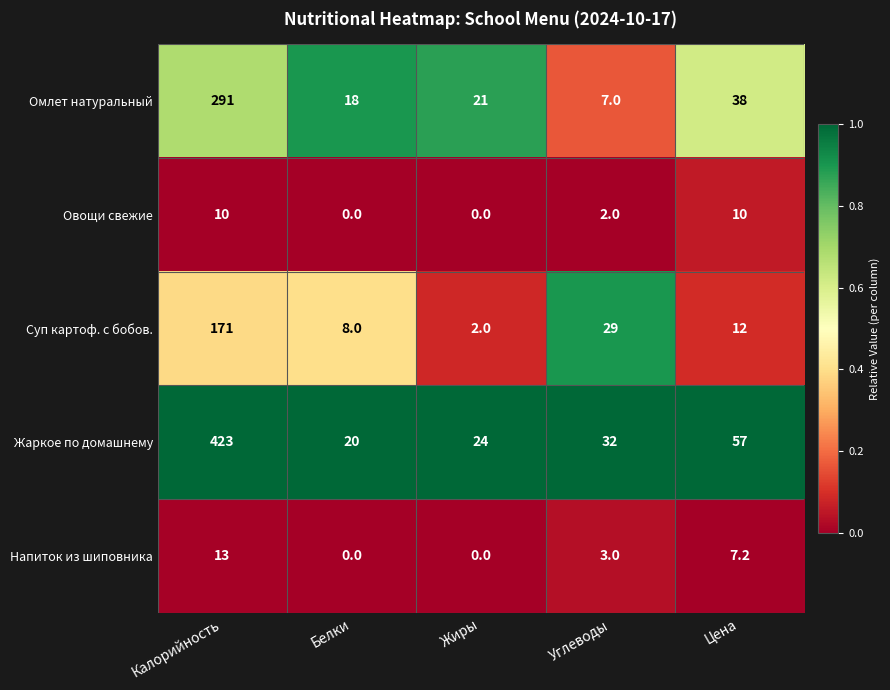

What is the average value of the Овощи свежие series?

4.4